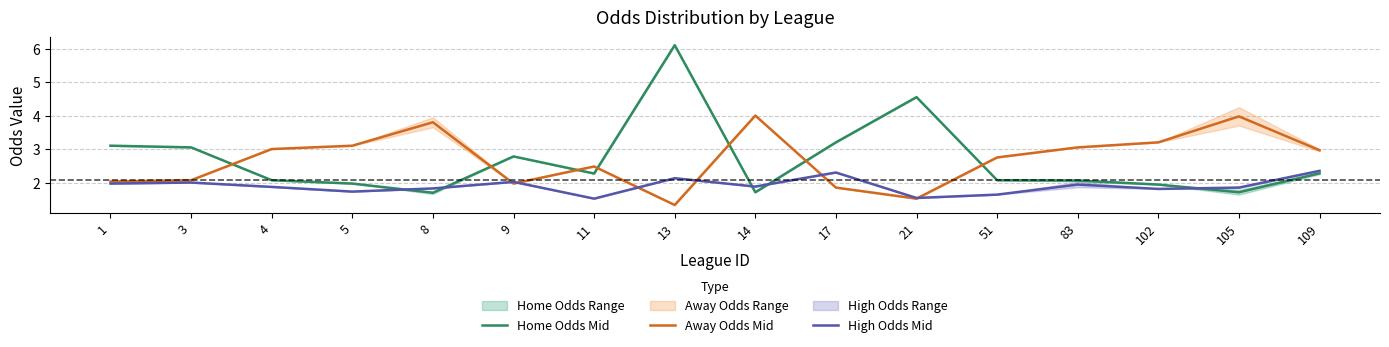

Where is the first local maximum for Away Odds Mid?

8